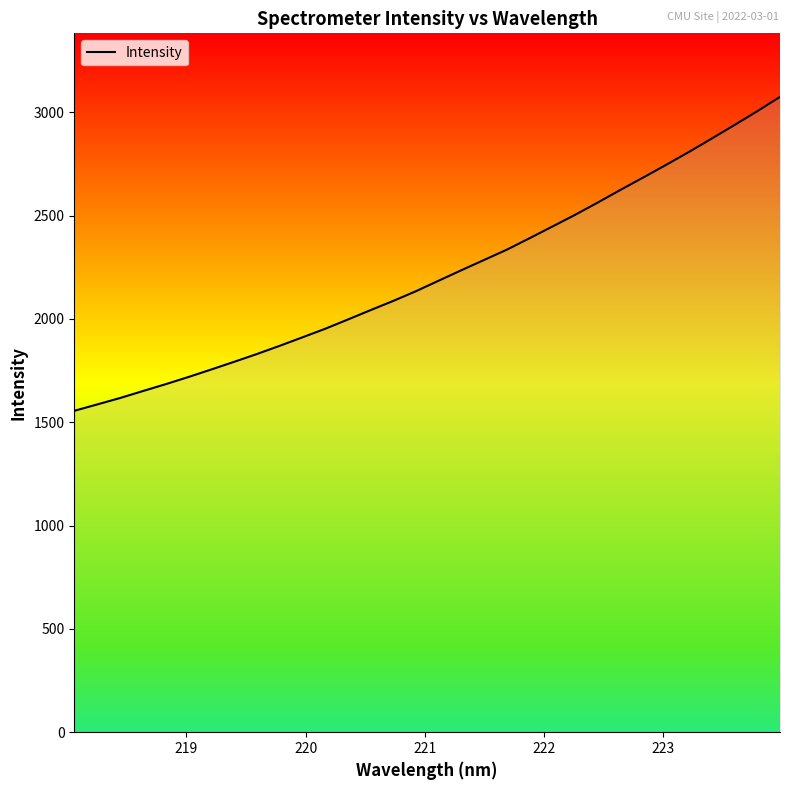

What is the average value?

2215.3